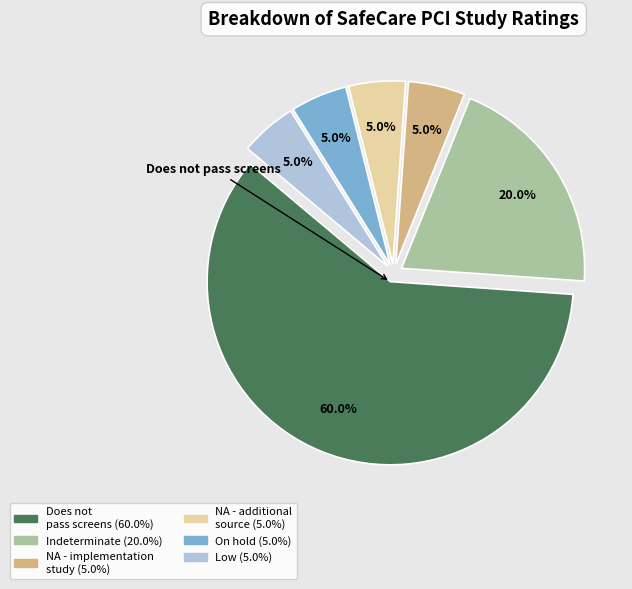

Is there any slice that represents more than half of the pie?

Yes